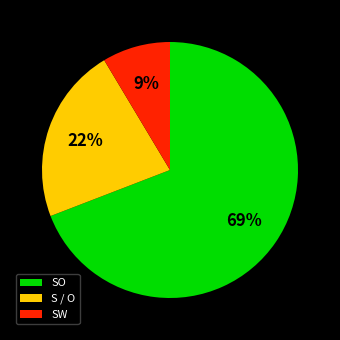

Is there any slice that represents more than half of the pie?

Yes